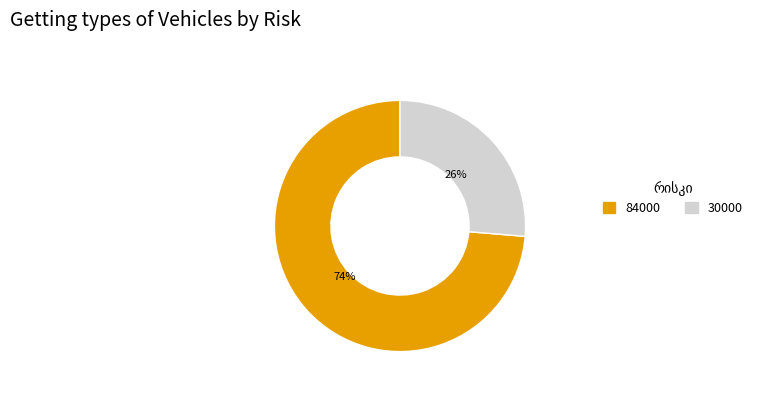

Rank the categories by value from lowest to highest.

30000, 84000